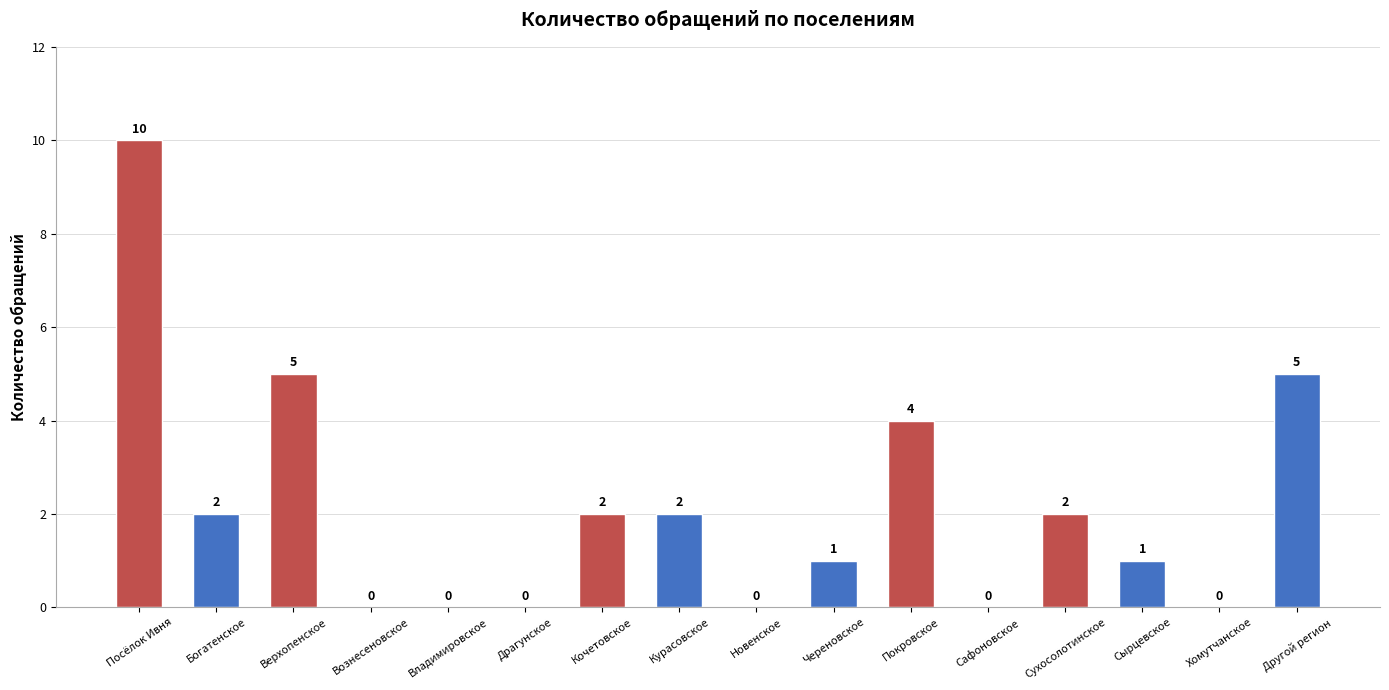

The value at Богатенское is 2. True or false?

True